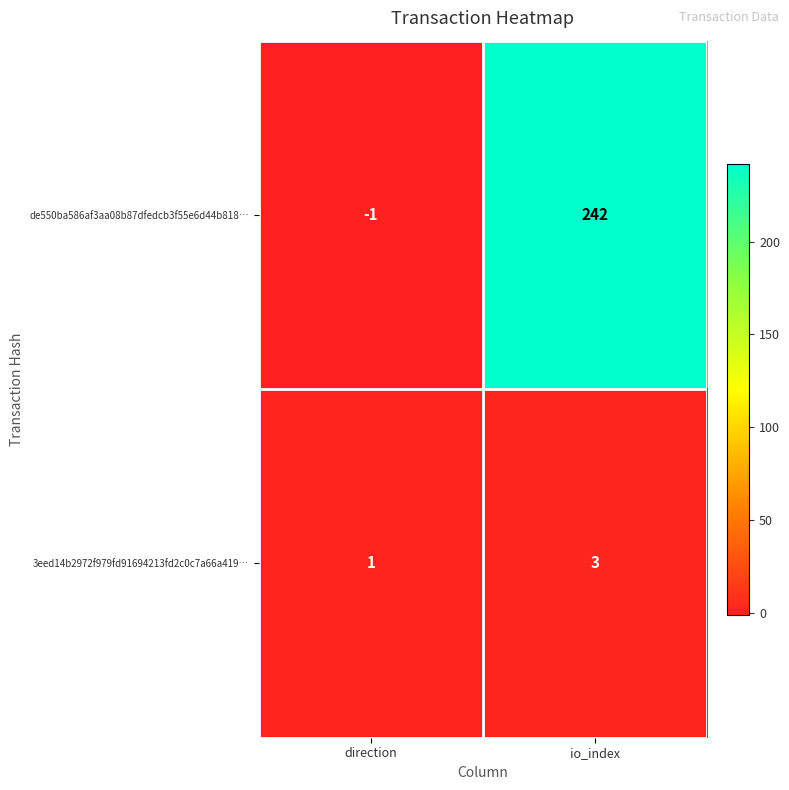

At how many categories does at least one series exceed 8?

1